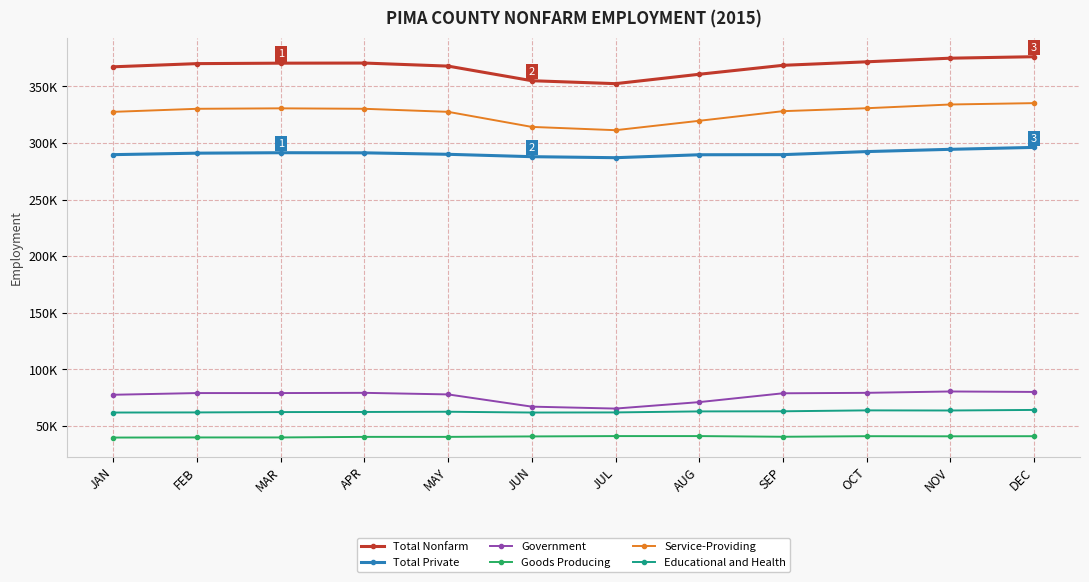

Which series changed the most between JUN and DEC?

Total Nonfarm